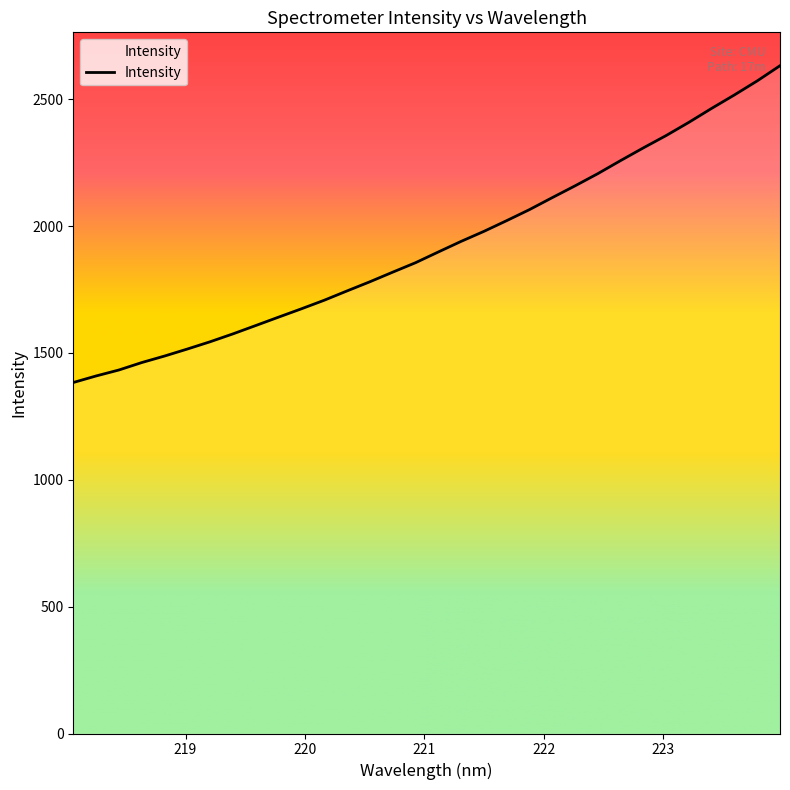

What is the smallest value displayed?

1383.6